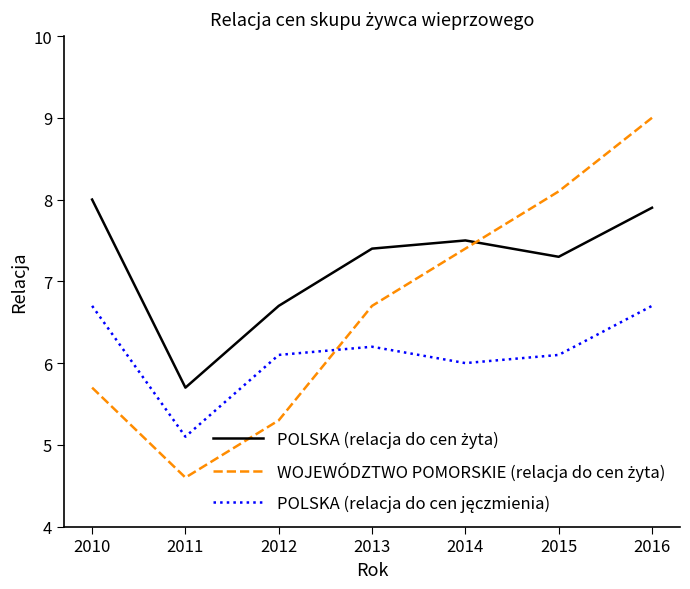

What is the total value across all series at 2012?

18.1